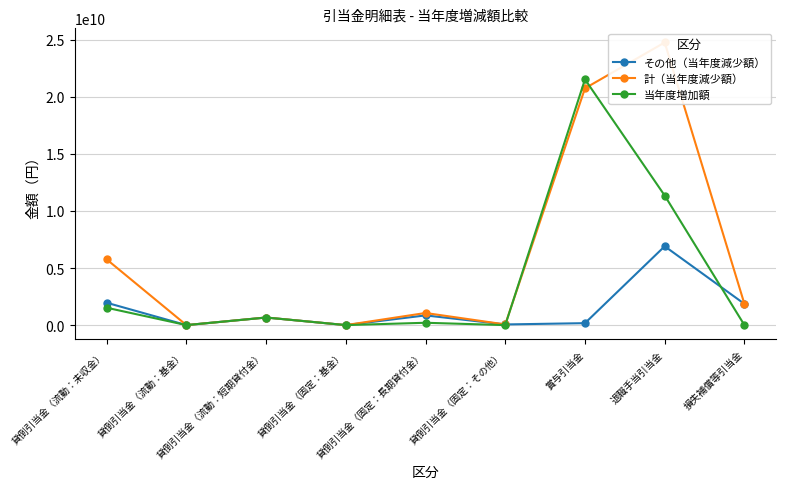

Rank the categories by 当年度増加額 value from highest to lowest.

賞与引当金, 退職手当引当金, 貸倒引当金（流動：未収金）, 貸倒引当金（流動：短期貸付金）, 貸倒引当金（固定：長期貸付金）, 貸倒引当金（固定：その他）, 貸倒引当金（流動：基金）, 貸倒引当金（固定：基金）, 損失補償等引当金